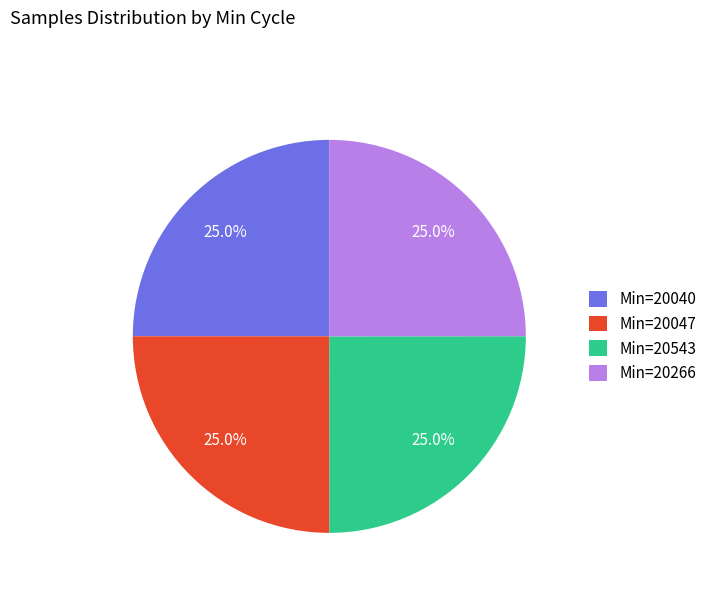

Does Min=20040 represent more than half of the total?

No